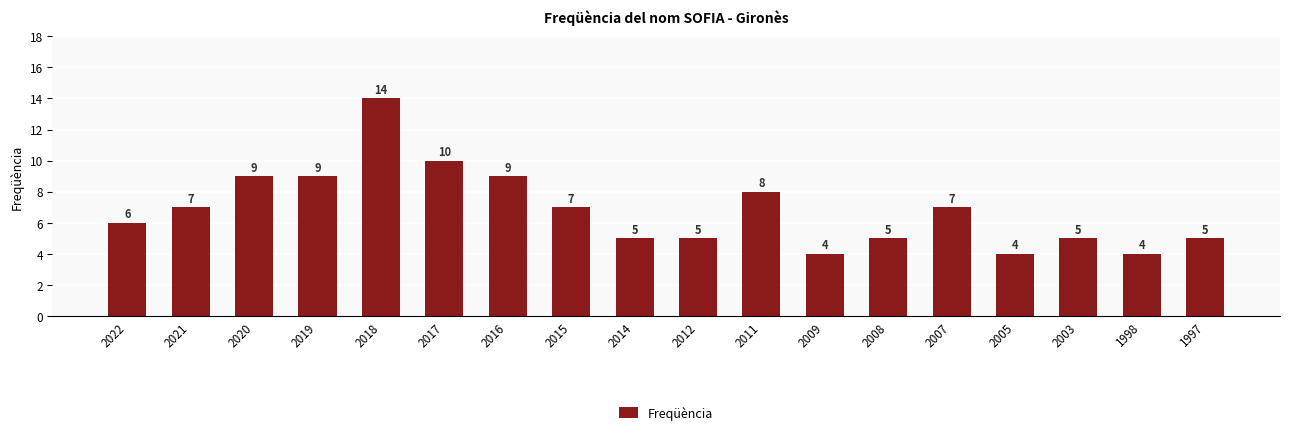

Read the value at 2005.

4